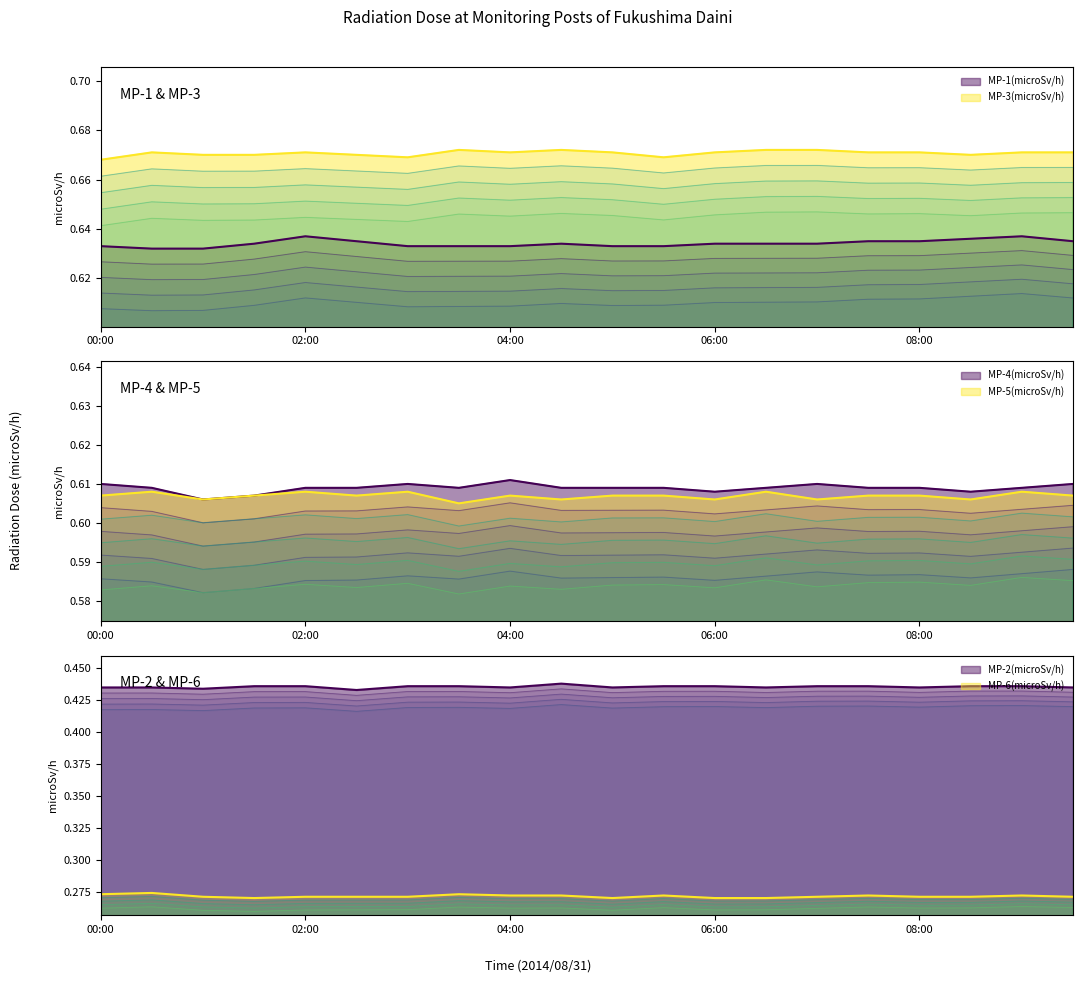

What is the value of the MP-3(microSv/h) point at the 20th from the left?

0.7